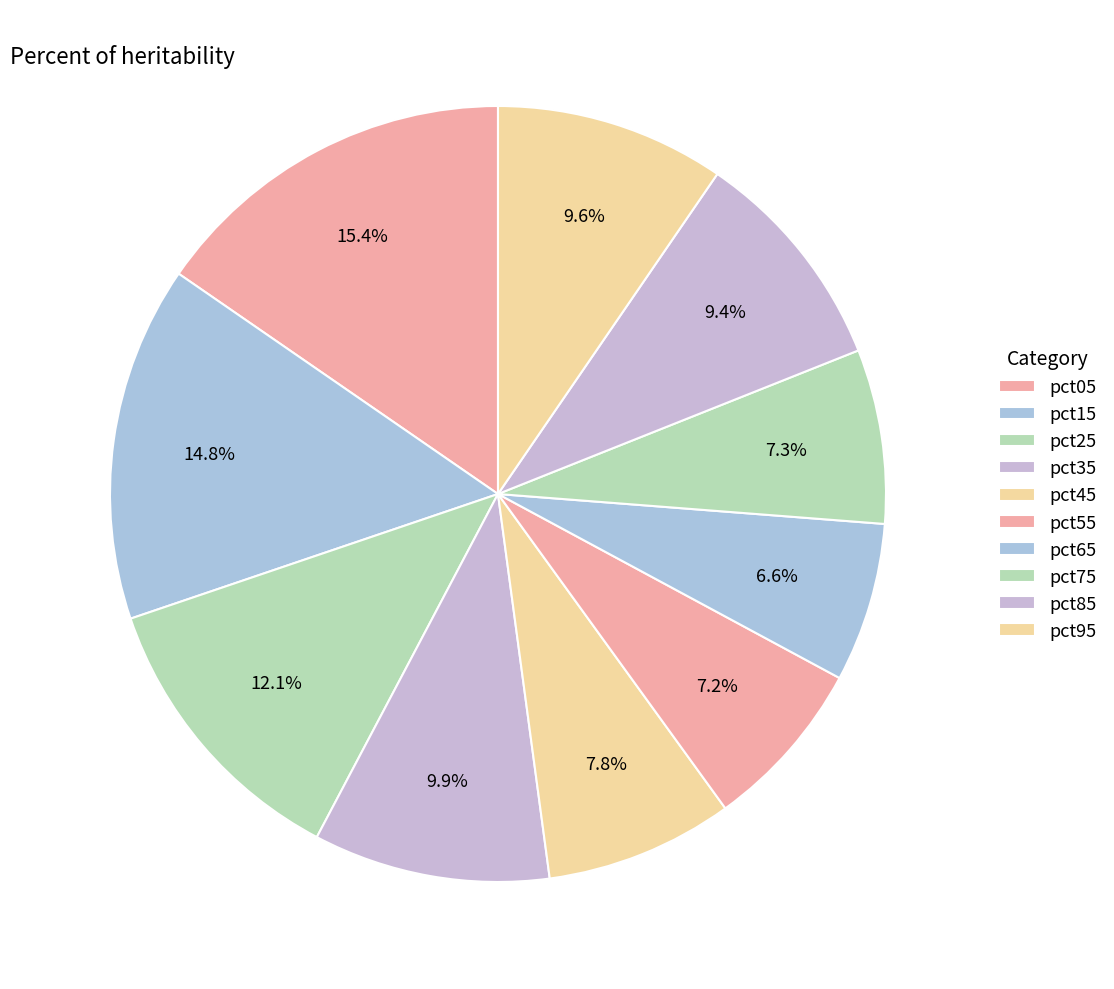

Does pct05 represent more than half of the total?

No